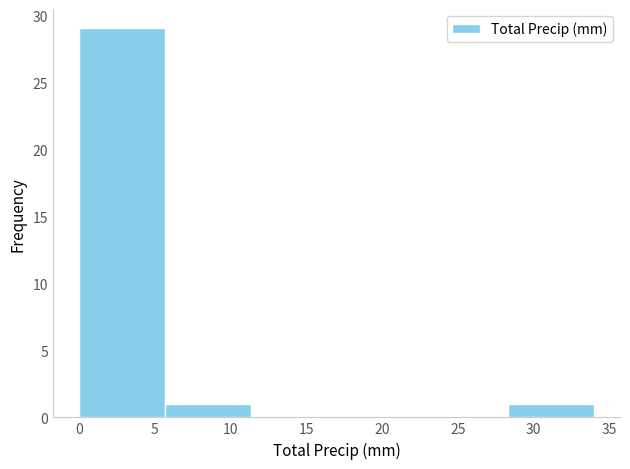

How tall is the bar that spans 0.0 to 5.5 on the x-axis? Neither the bar edges nor the heights are printed on the chart, so give them approximately, as read against the axes.

29